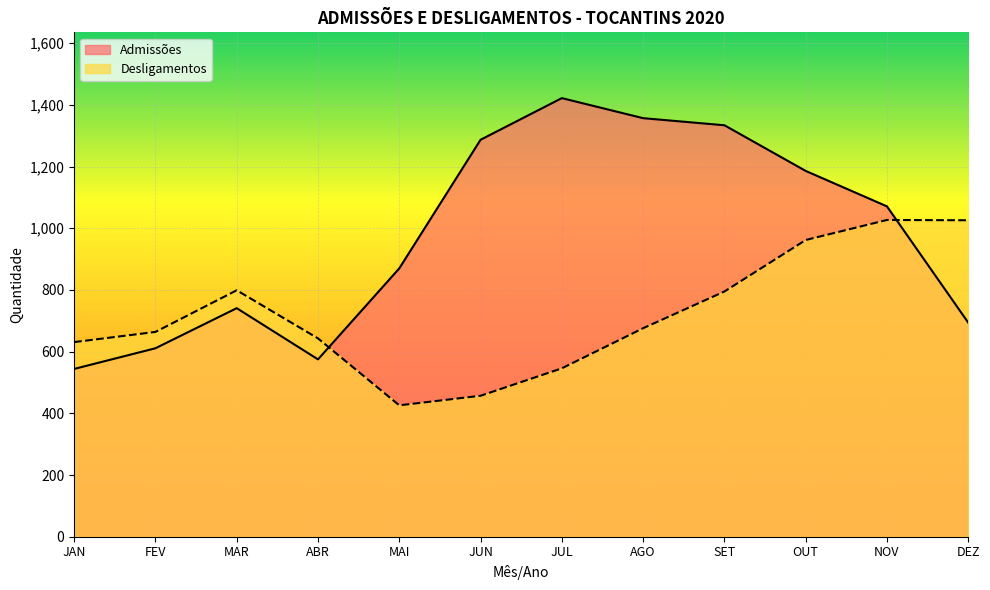

What is the minimum value shown in the chart?

426